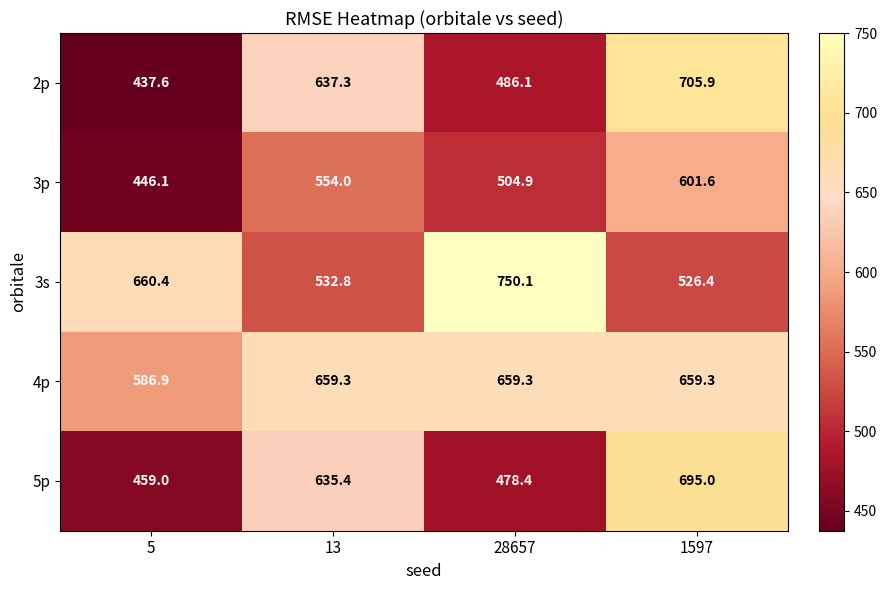

What is the greatest value displayed?

750.1